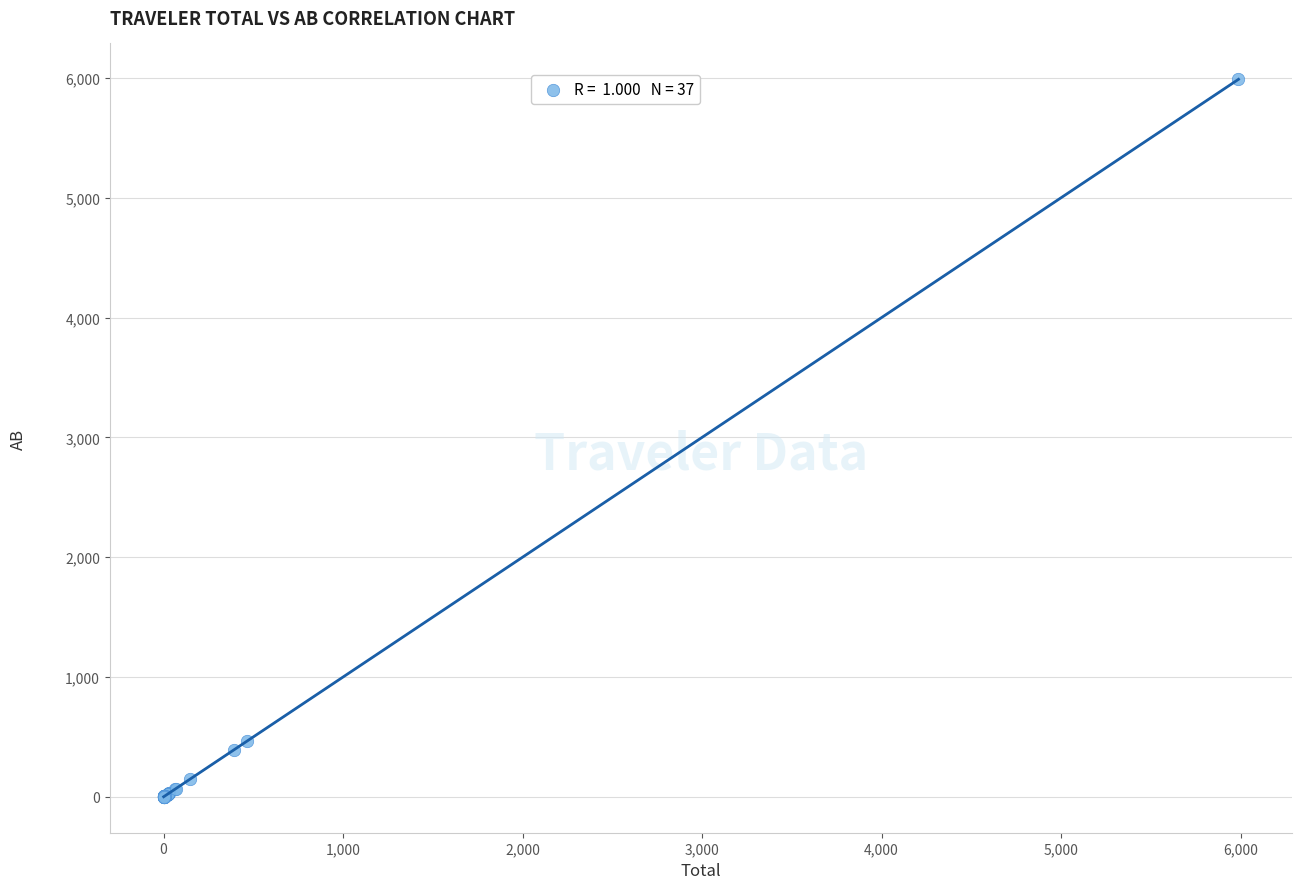

What Y value in the scatter plot is closest to 2994?

463.8